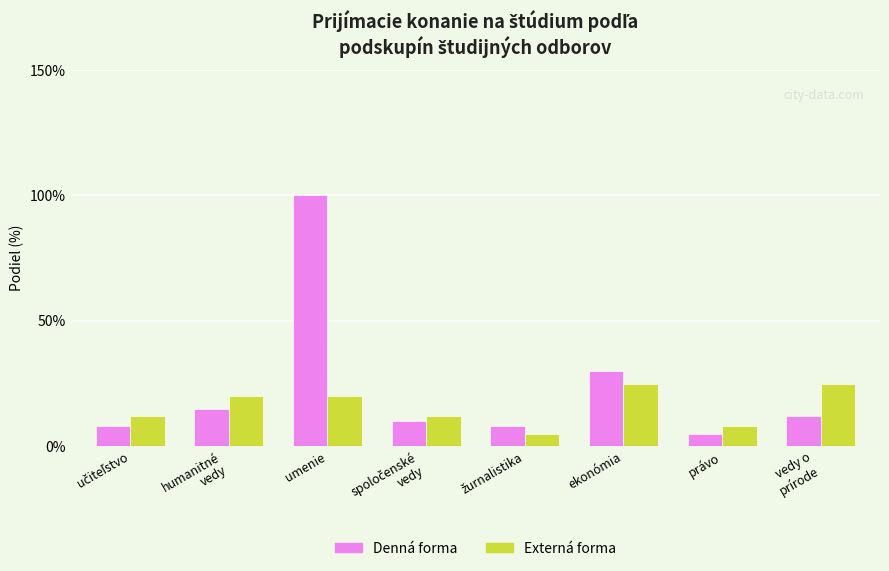

Which series has the widest spread of values?

Denná forma